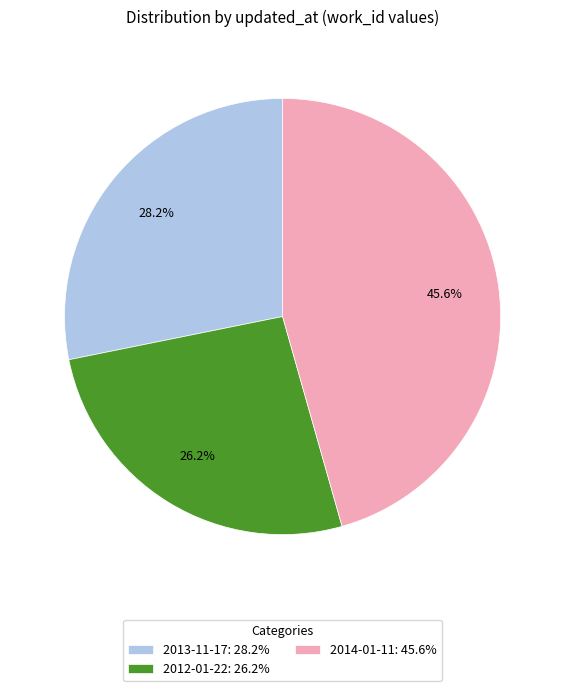

Does 2014-01-11 represent more than half of the total?

No